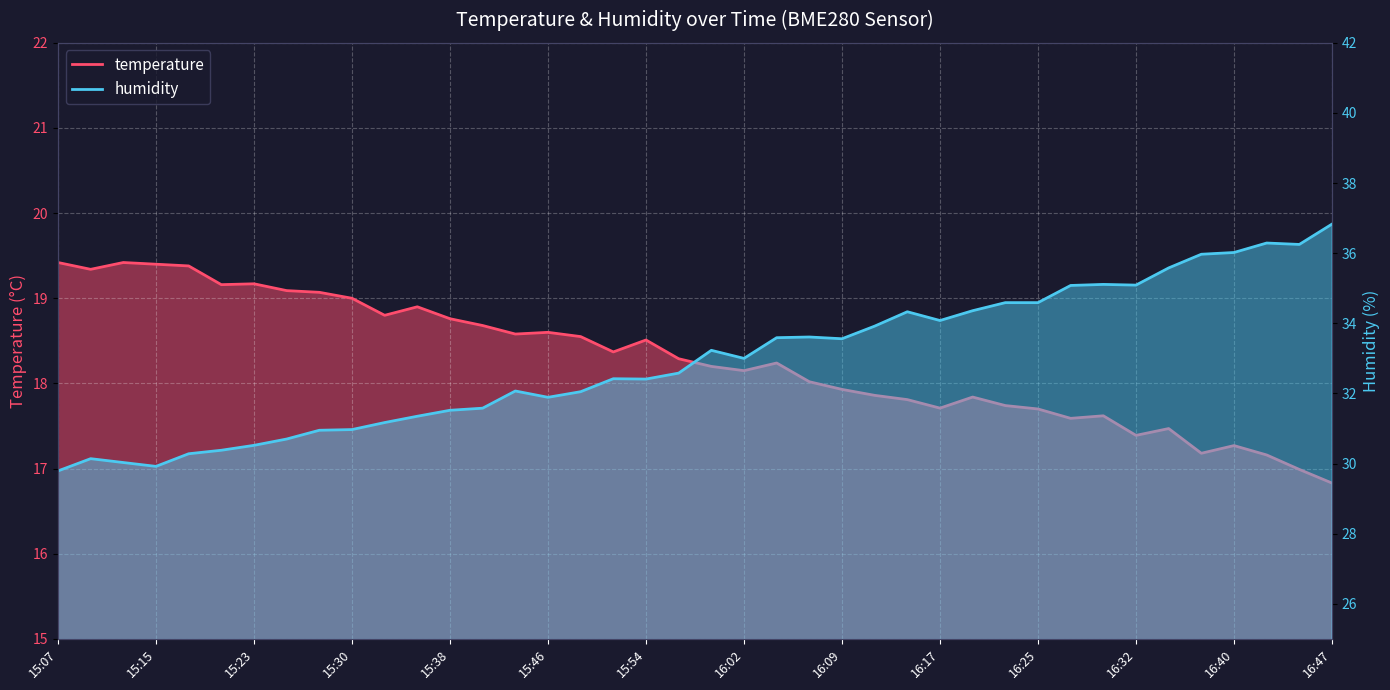

Which label corresponds to the smallest value in the chart?

16:47